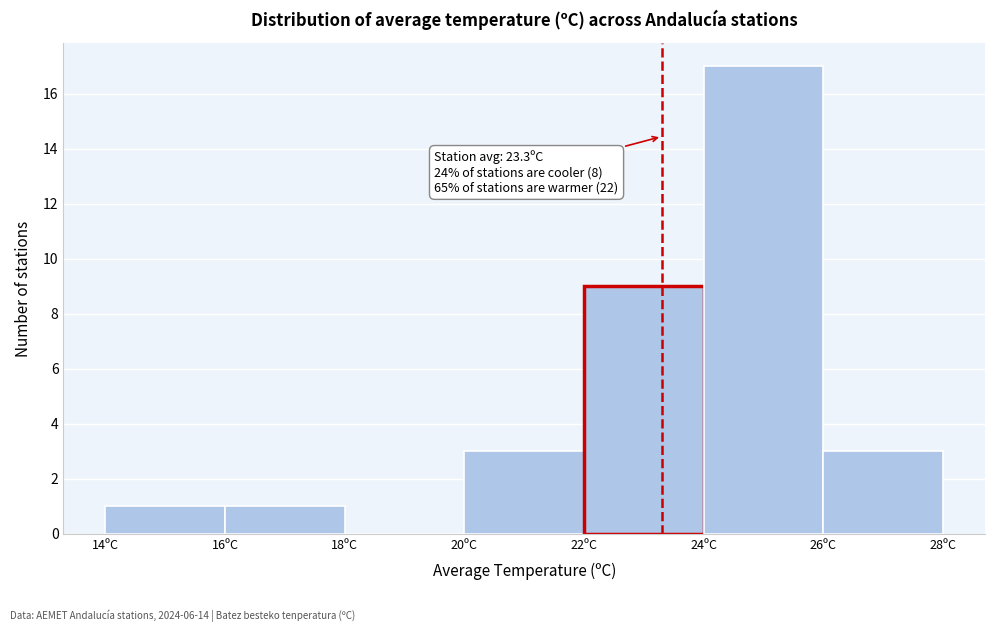

Over which range of the x-axis is the bar tallest?

24 to 26